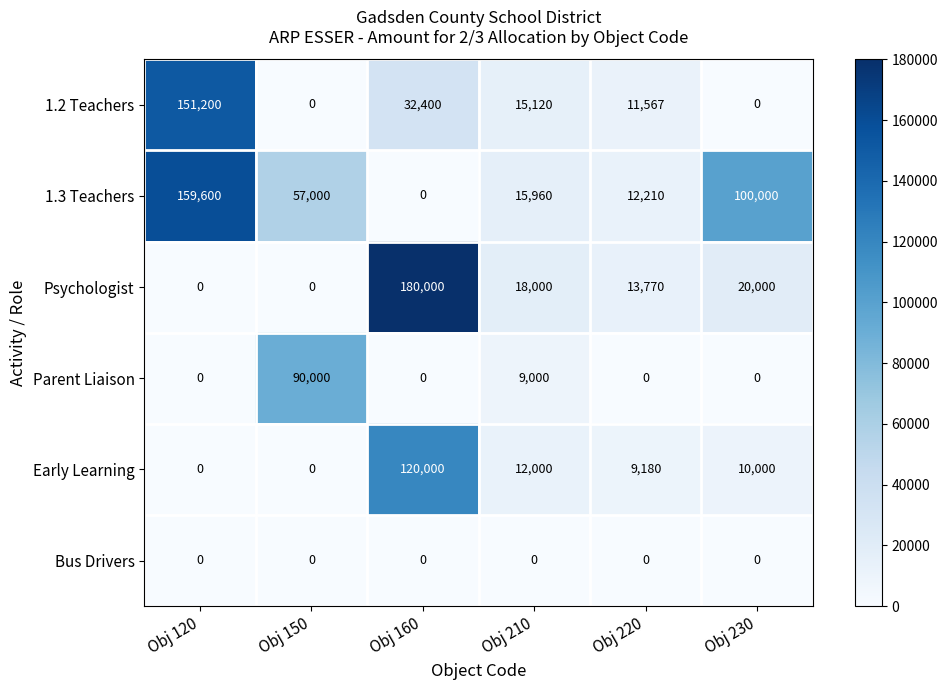

Which series changed the most between Obj 120 and Obj 220?

1.3 Teachers